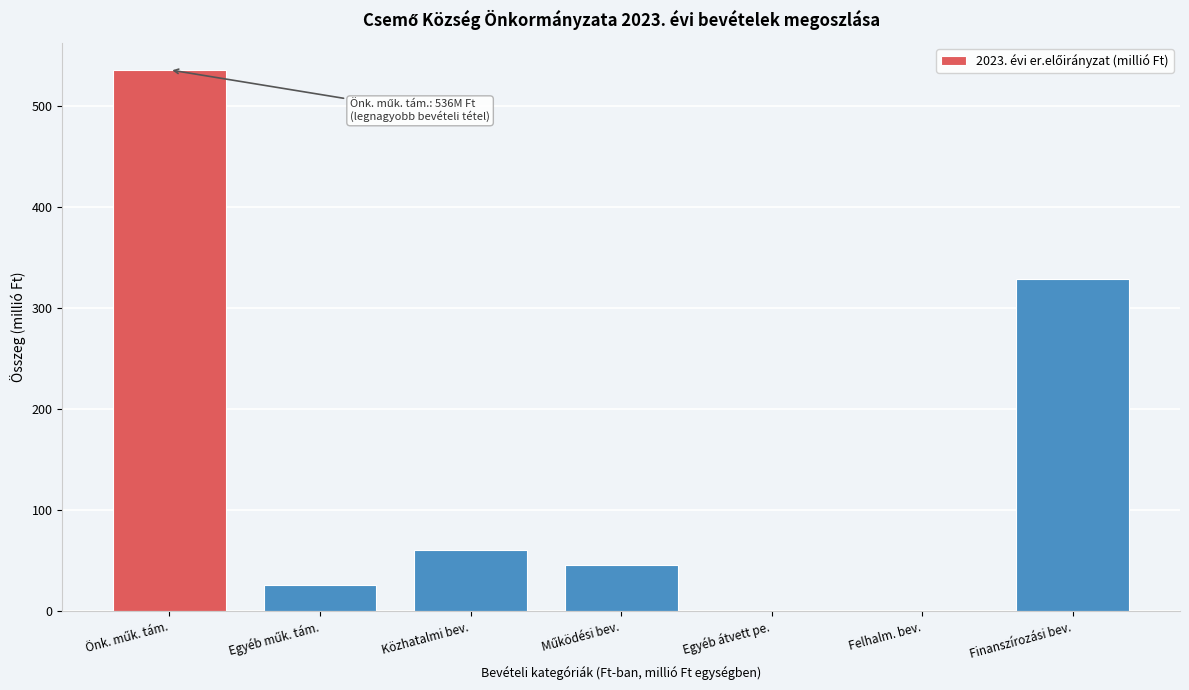

What is the sum of all values?

996.8